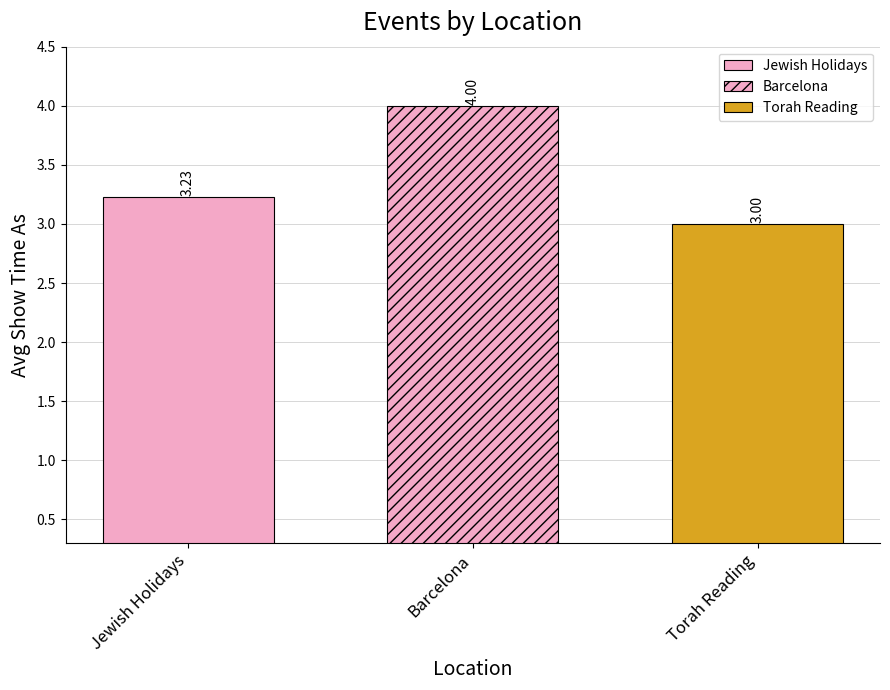

What is the smallest value displayed?

3.0